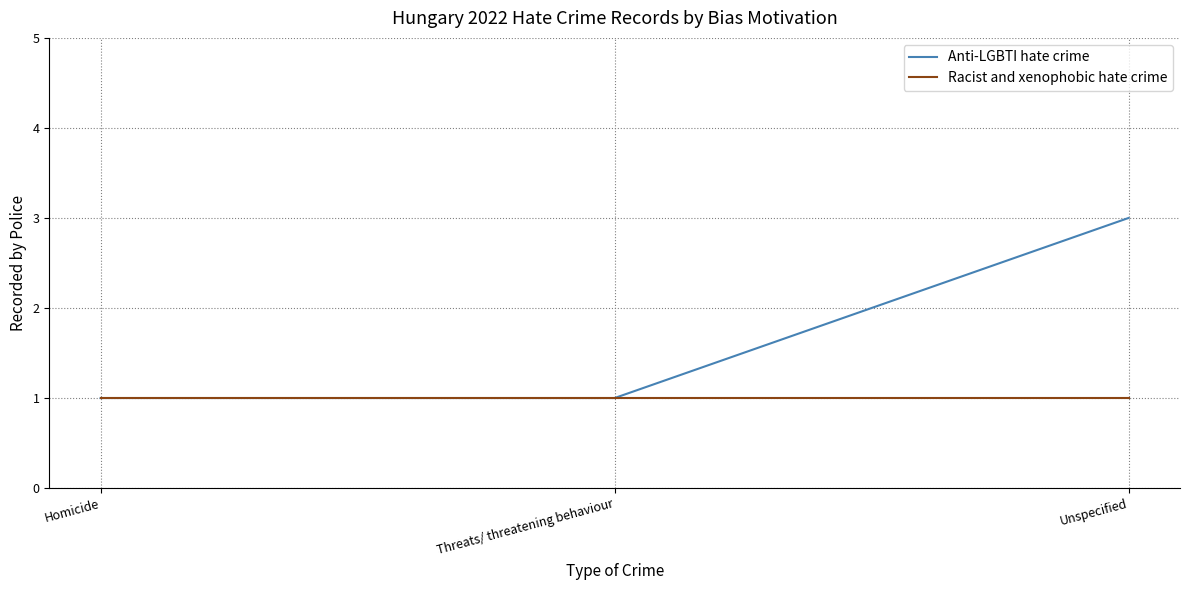

The value of Racist and xenophobic hate crime at Unspecified is 1. True or false?

True